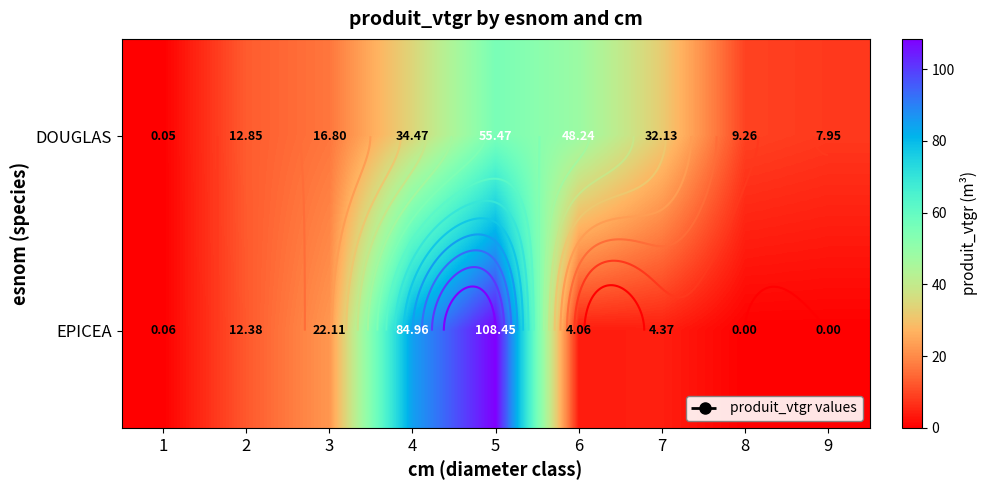

Which category has the highest value across all series?

5